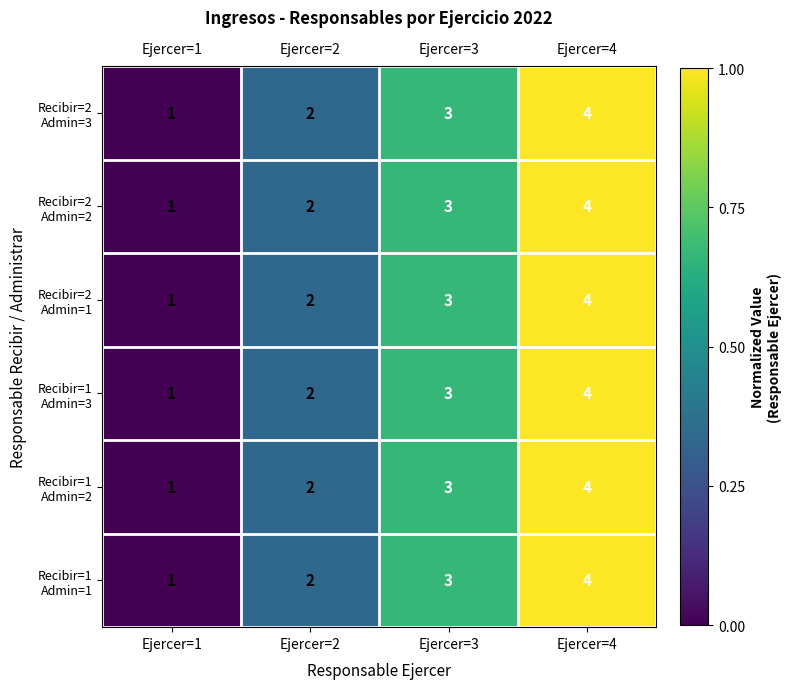

Which category has the highest value across all series?

Ejercer=4